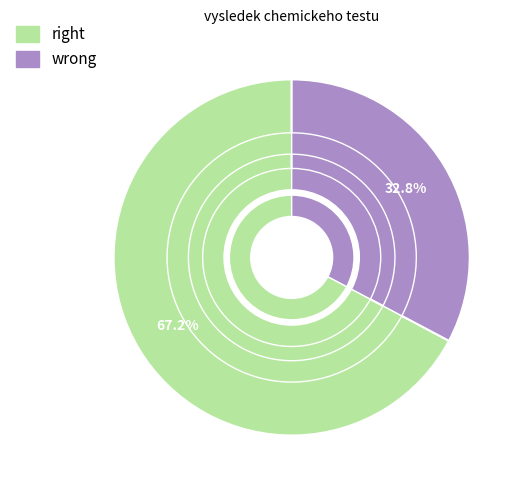

Approximately how many times larger is the value at neprosel compared to prosel?

0.5